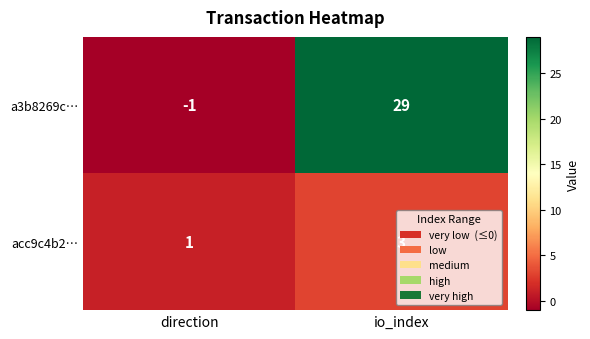

What is the difference between the a3b8269c… values at direction and io_index?

30